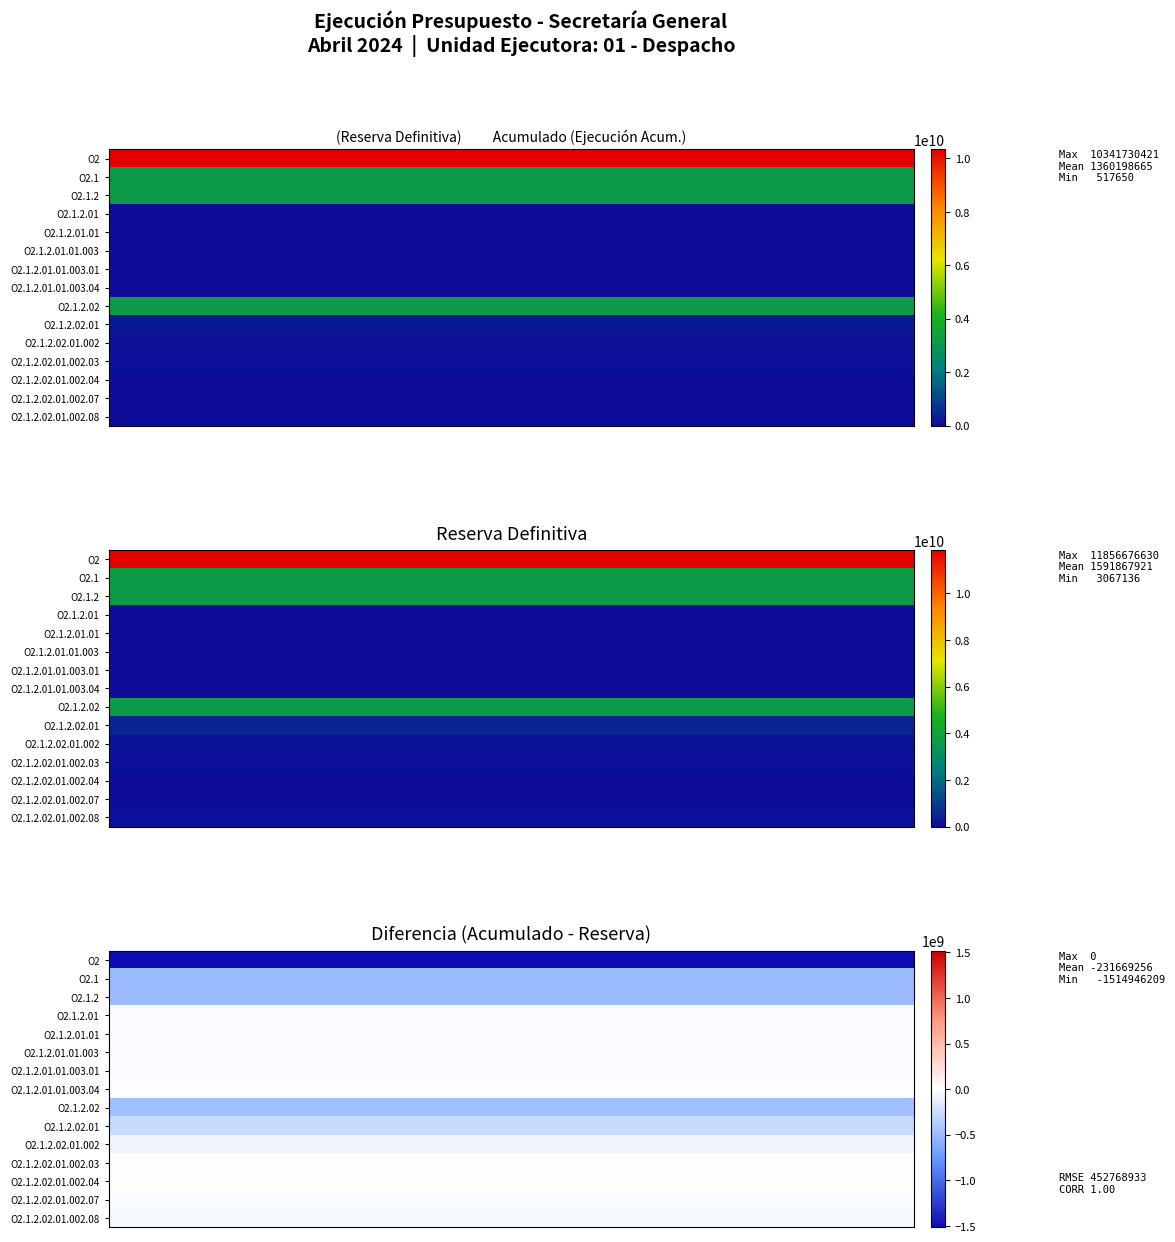

Where does the Gastos series first go above 21691528?

O2